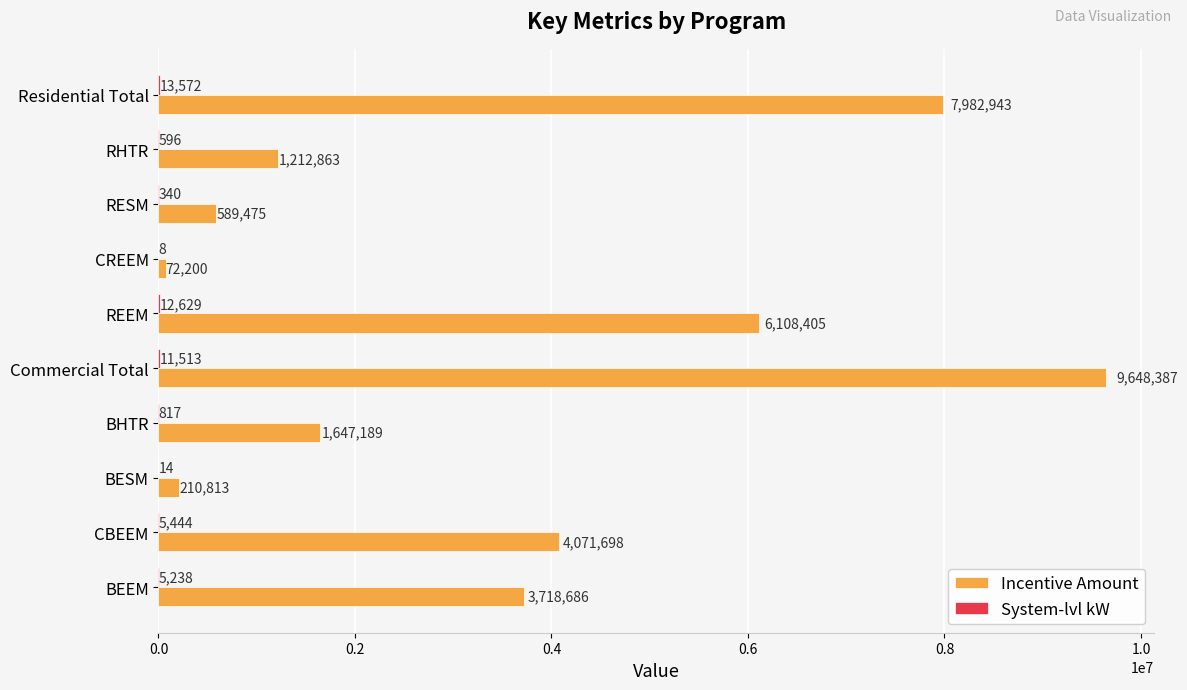

At which label does Incentive Amount reach its peak?

Commercial Total